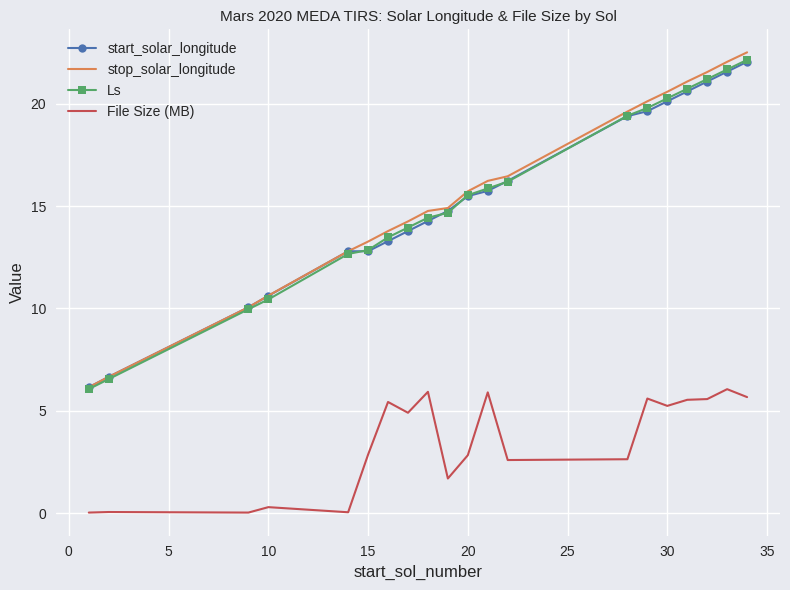

What is the average value of the Ls series?

15.4